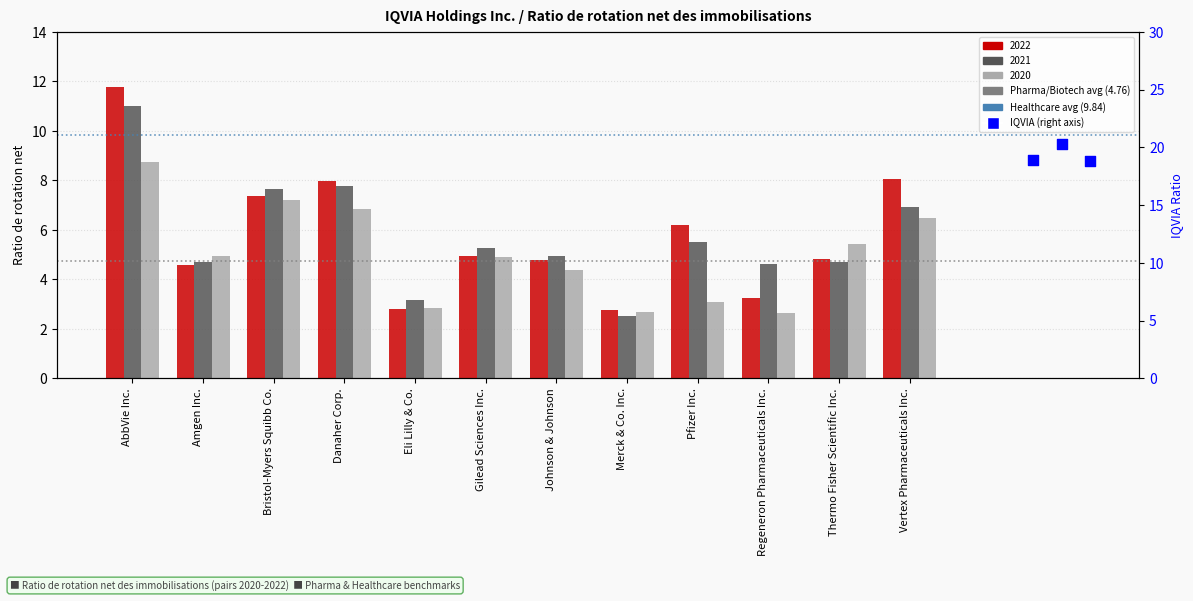

Which series reaches the maximum Y coordinate?

2022